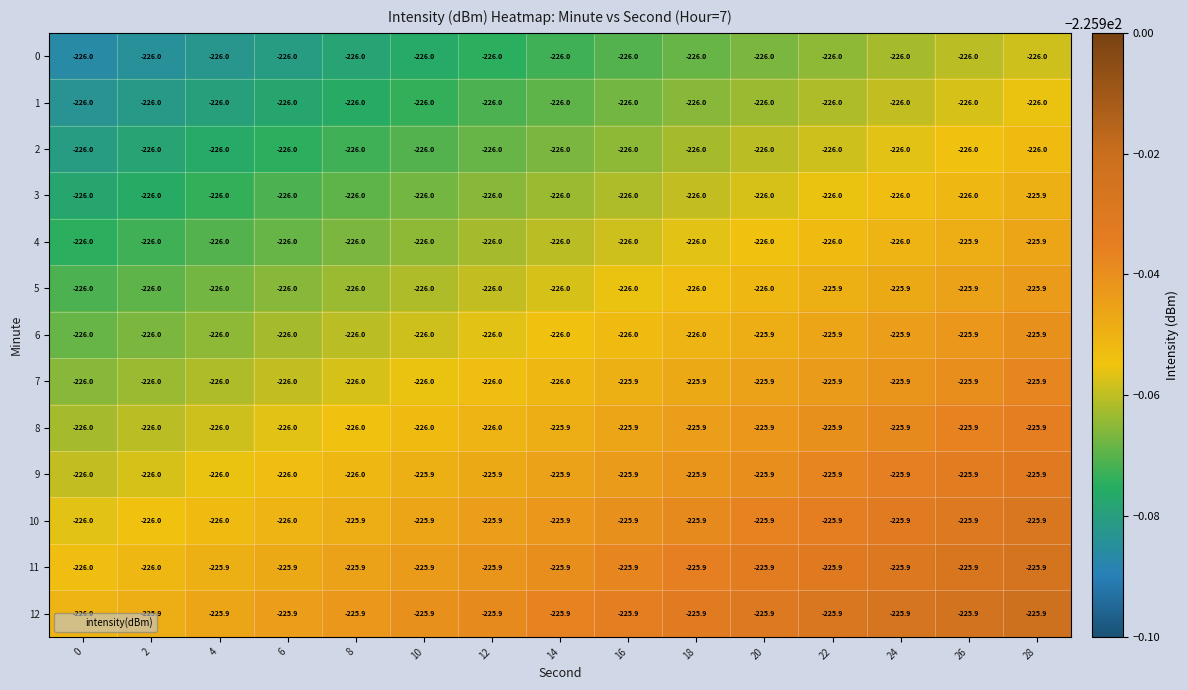

What is the lowest value of the 1 series?

-226.0